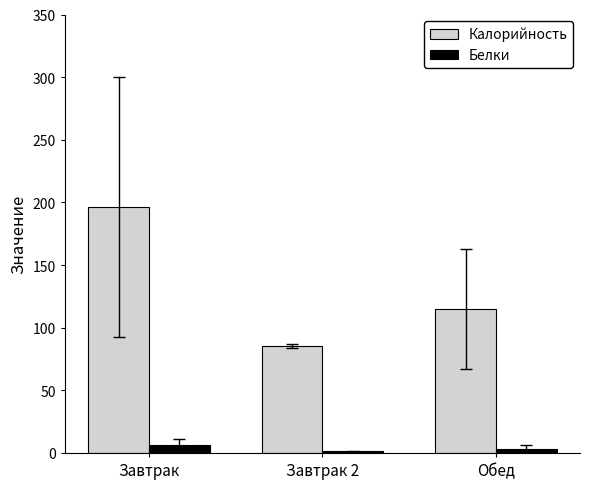

Reading left to right, transcribe all the data shown in this chart.

Калорийность: Завтрак=196.4	Завтрак 2=85.2	Обед=115.2
Белки: Завтрак=6.2	Завтрак 2=1.4	Обед=3.5